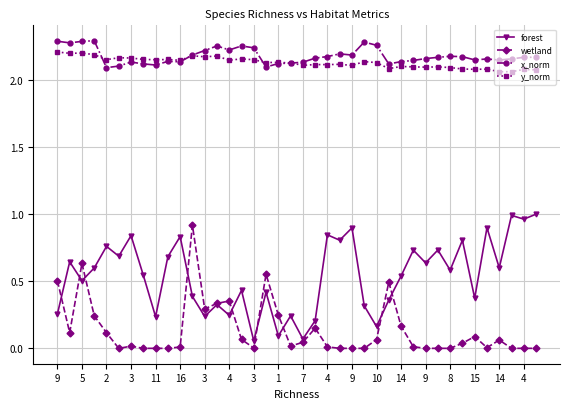

True or false: forest and y_norm cross at least once.

False